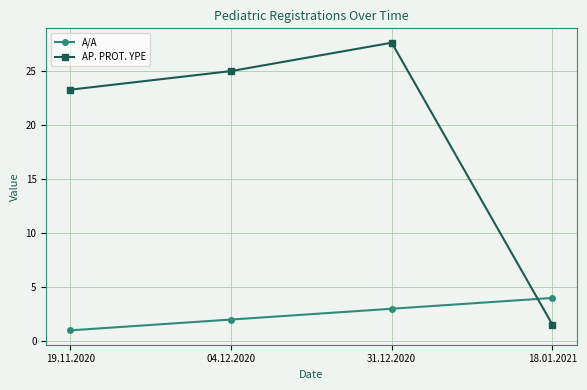

The value of AP. PROT. YPE at 19.11.2020 is 23.3. True or false?

True